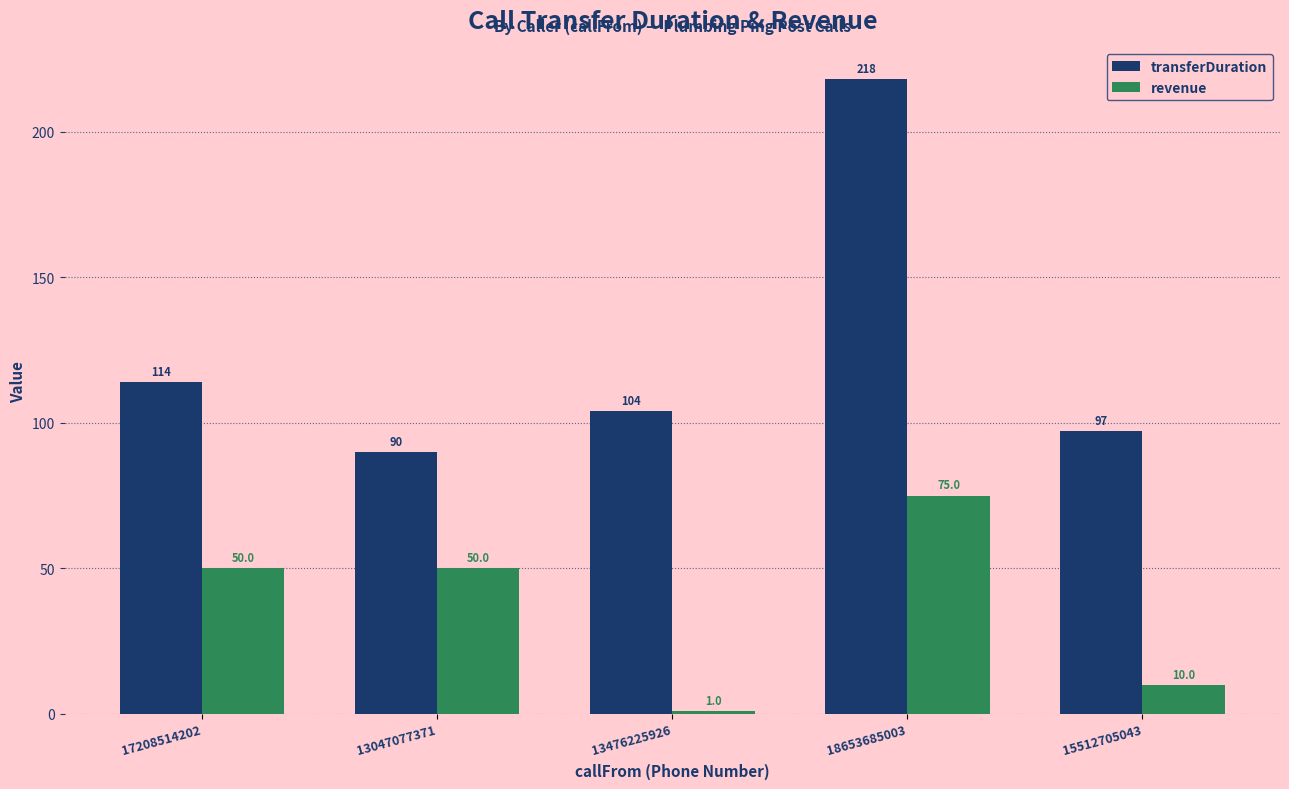

List the series in order of their overall mean, highest first.

transferDuration, revenue